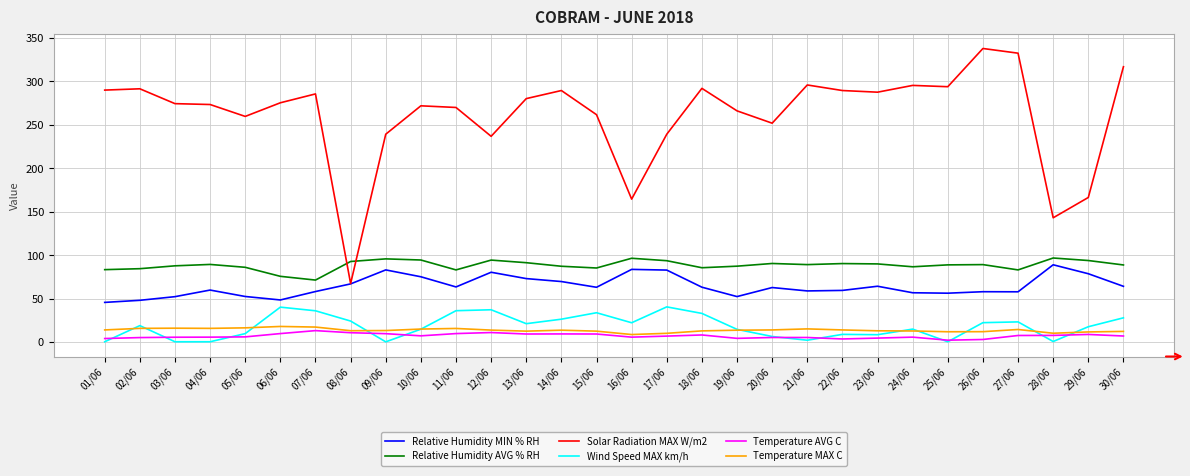

What is the maximum value shown in the chart?

338.0